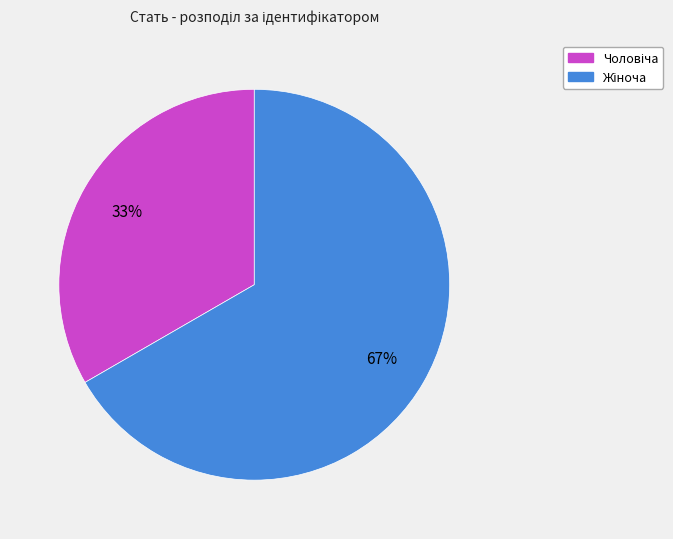

To the nearest percent, what is the average slice percentage?

50%